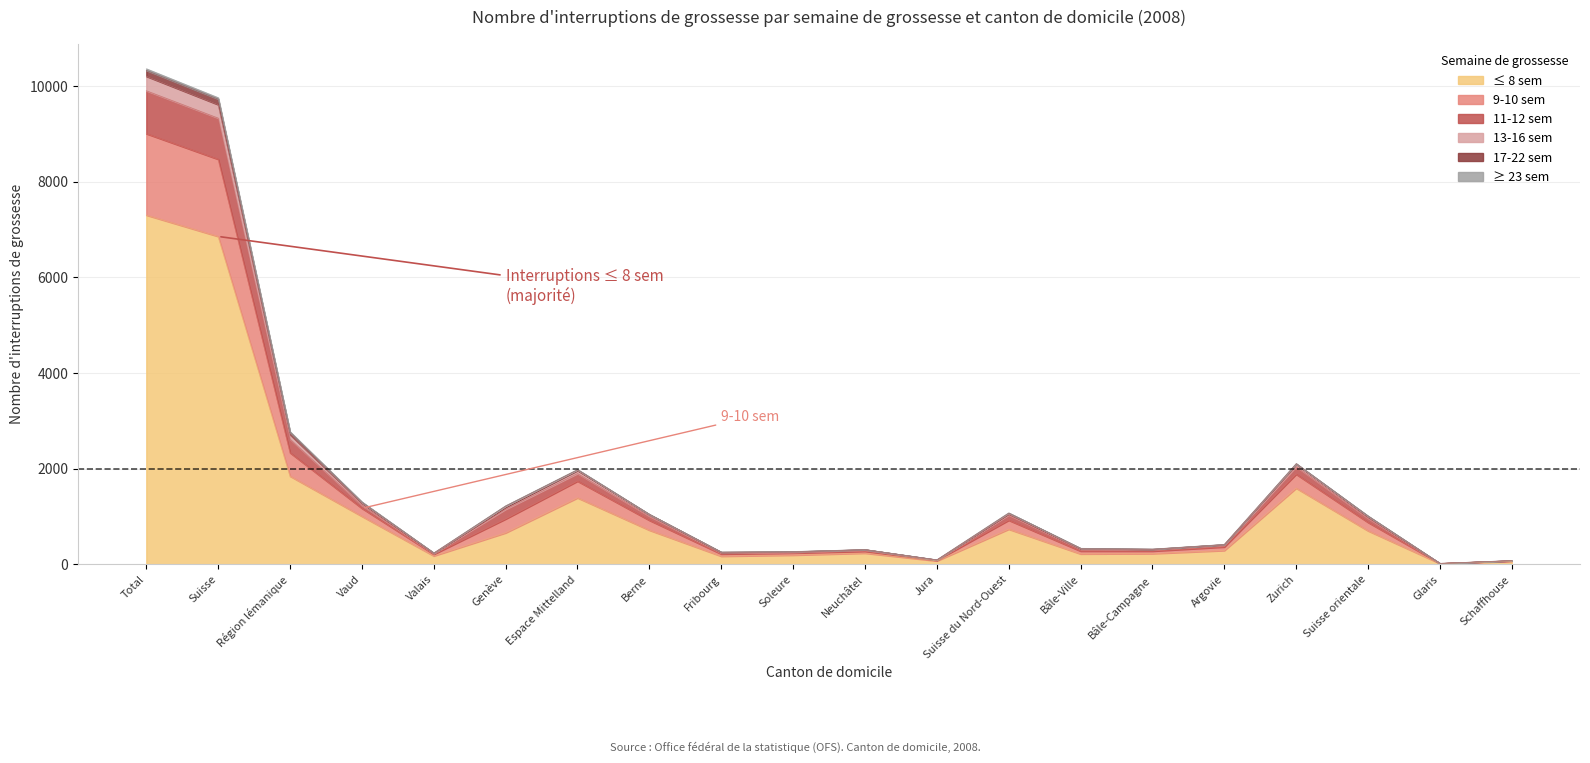

How many categories are shown in the chart?

20